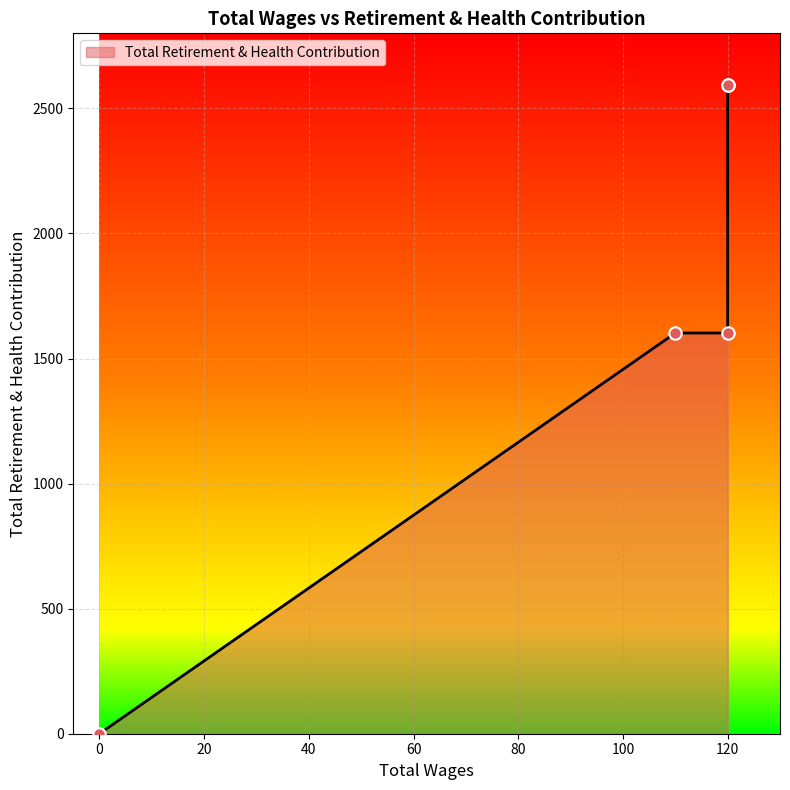

Approximately how many times larger is the value at 120.0 compared to 110.0?

1.6